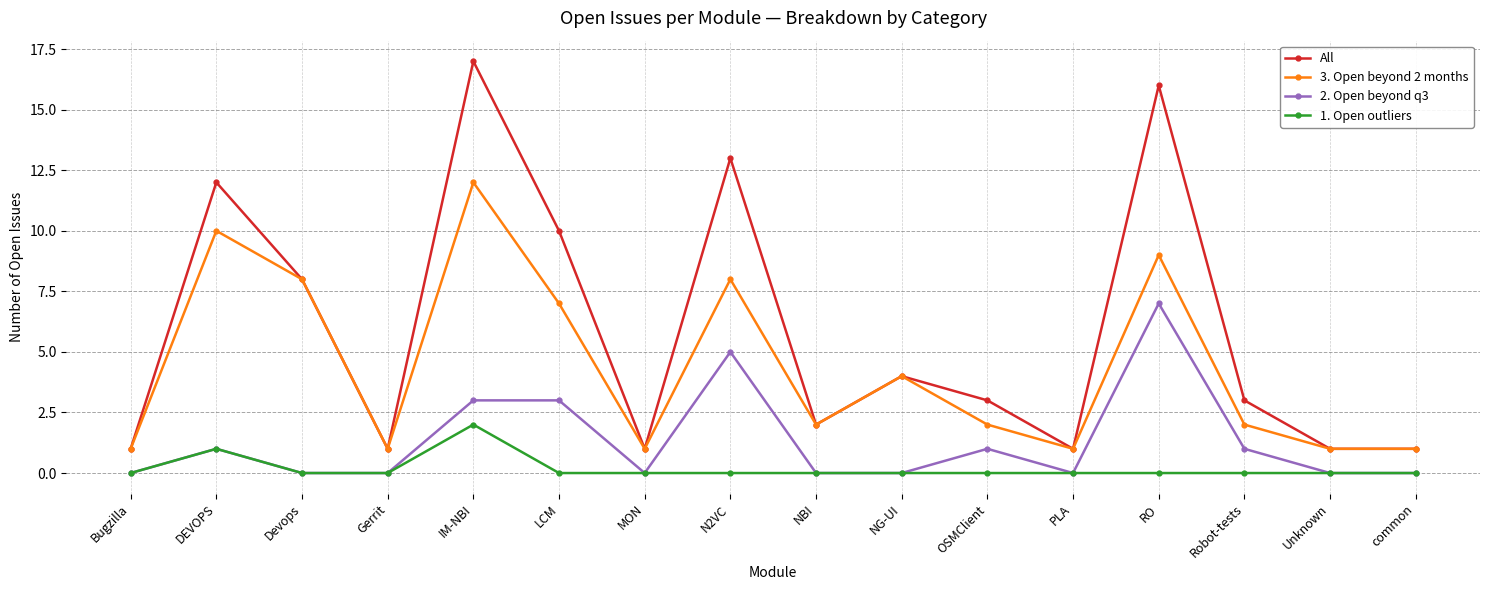

Is this an area chart (filled region under the line)?

No